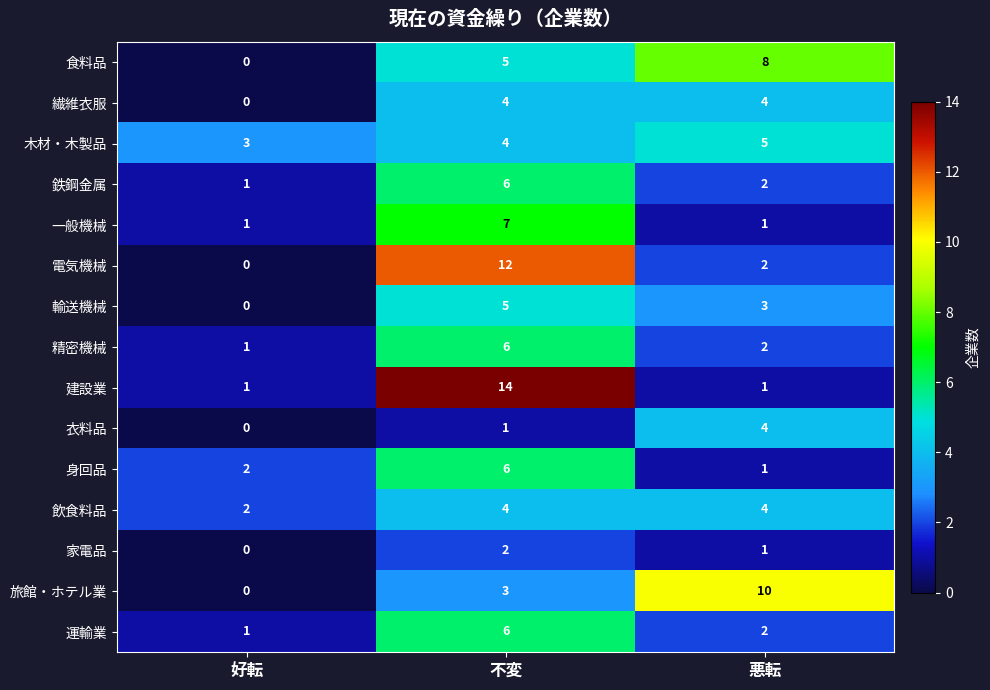

How many series are shown in this chart?

15